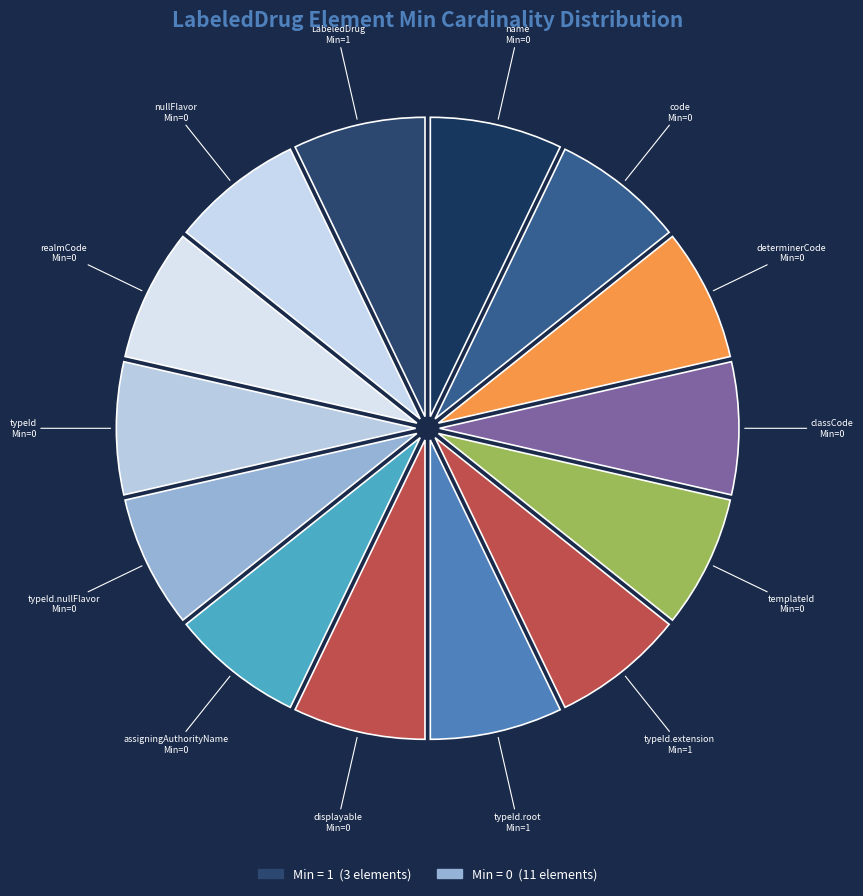

How many slices are in this pie chart?

14